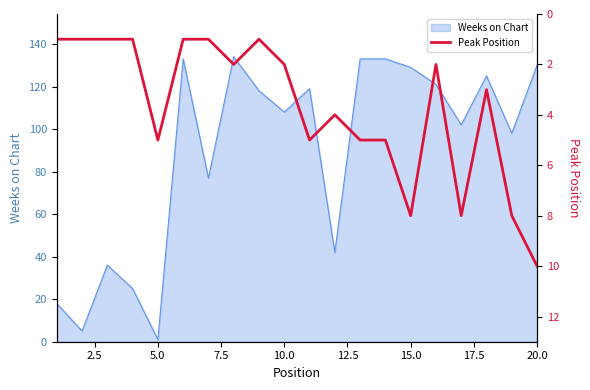

Which category has the lowest value in the Weeks on Chart series?

5.0